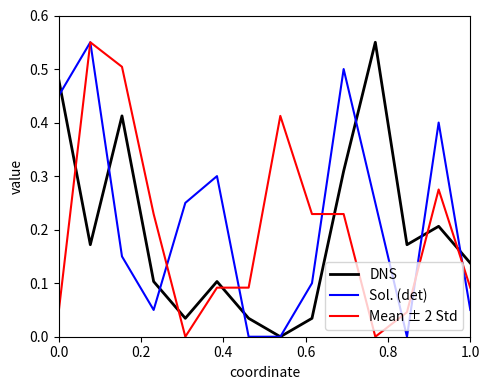

True or false: DNS and Mean ± 2 Std intersect in this chart.

True